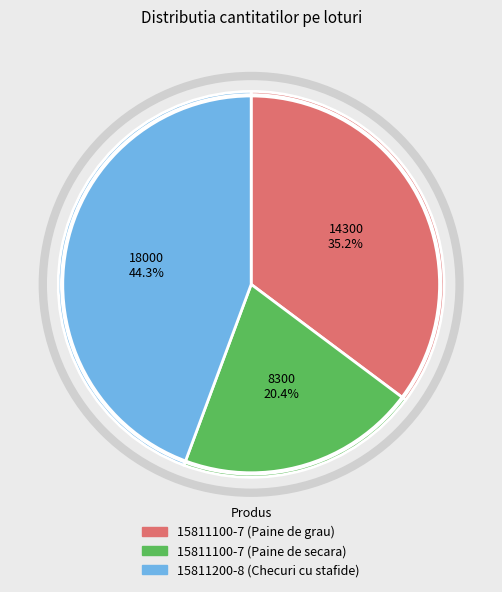

The 15811100-7 (Paine de secara) slice represents 32% of the pie. True or false?

False